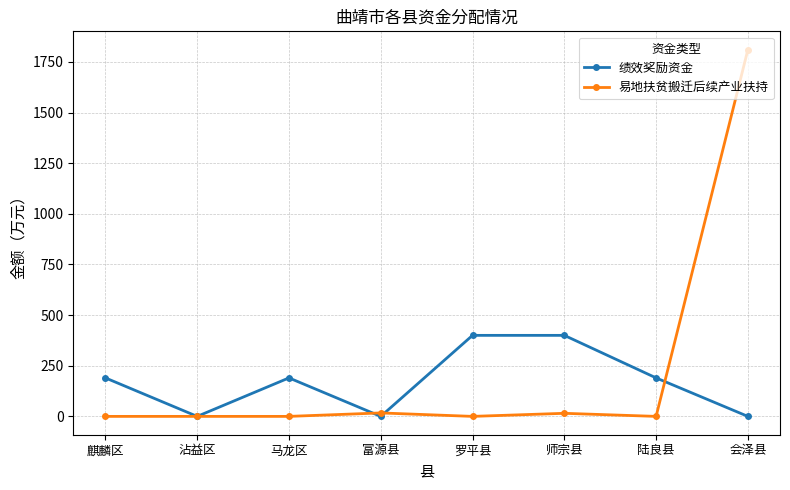

At which category does 绩效奖励资金 reach its first local peak?

马龙区